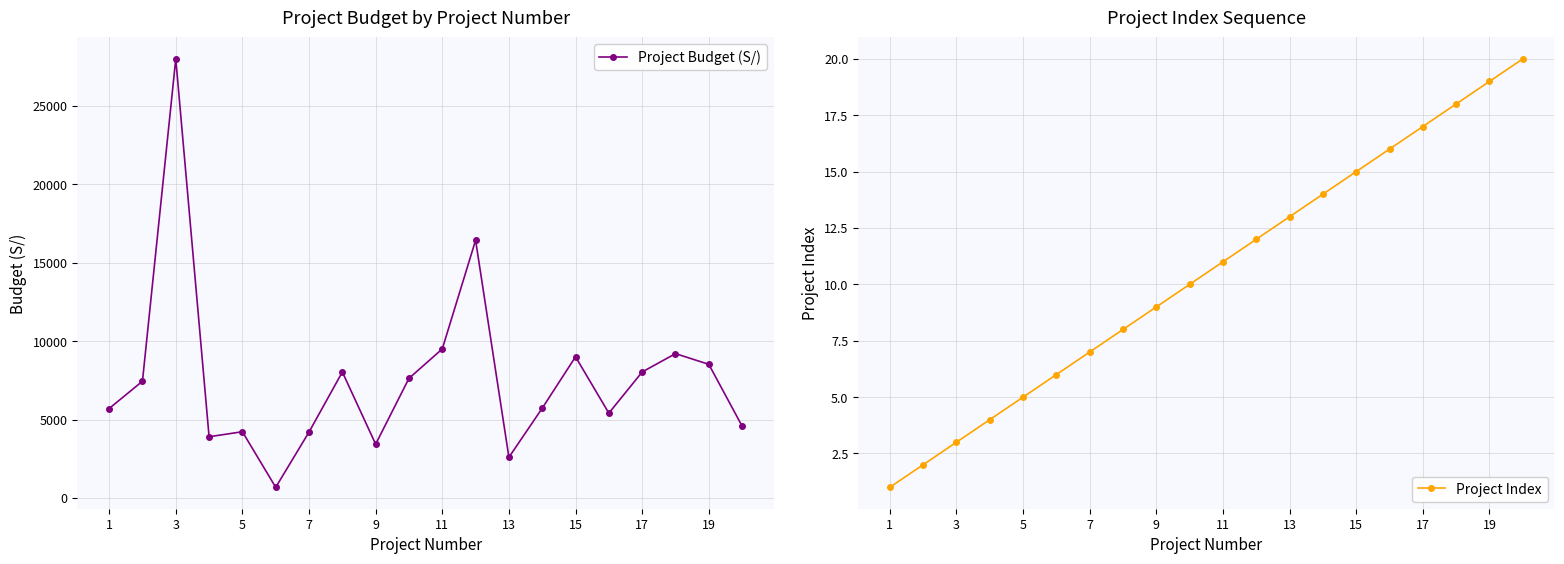

True or false: Project Index has more than 1 interior local peaks.

False